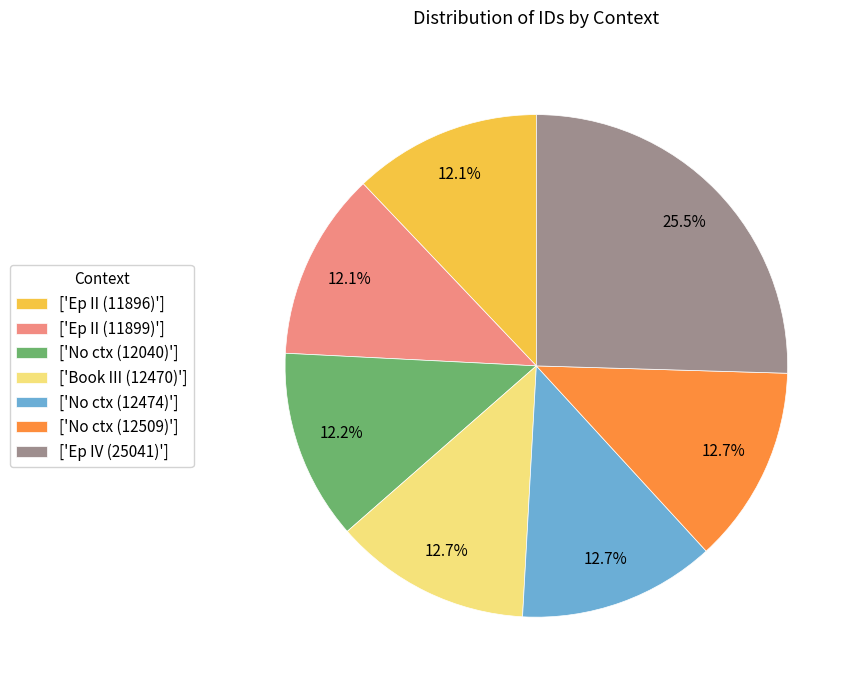

Count the number of slices in the pie.

7